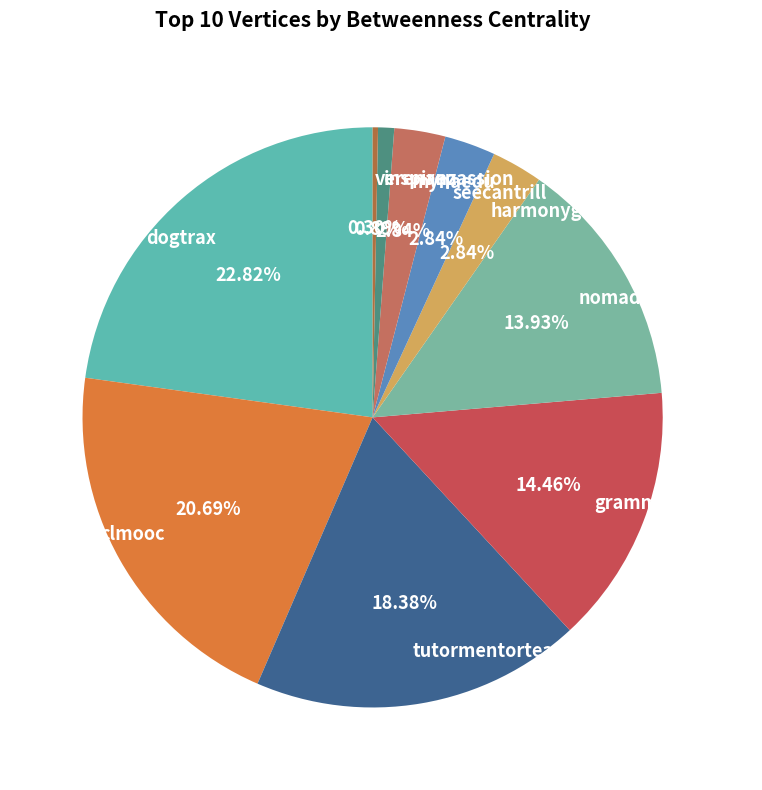

Combined, what portion of the pie is nomadwarmachine and harmonygritz?

16.8%